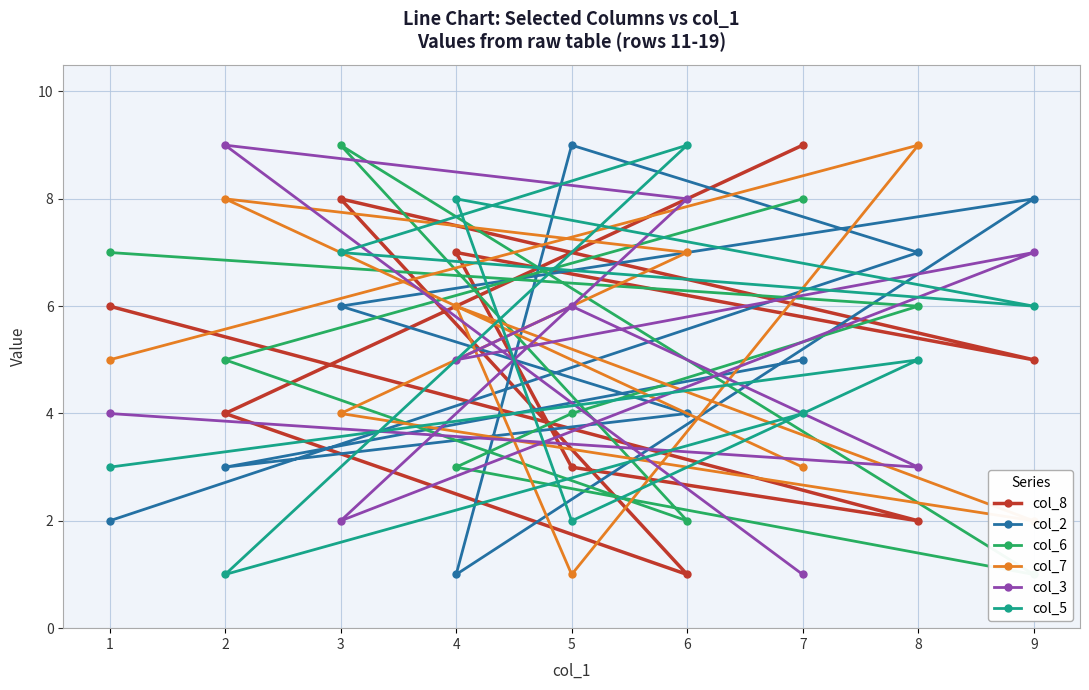

After their last crossing, which series has the higher values: col_7 or col_5?

col_5